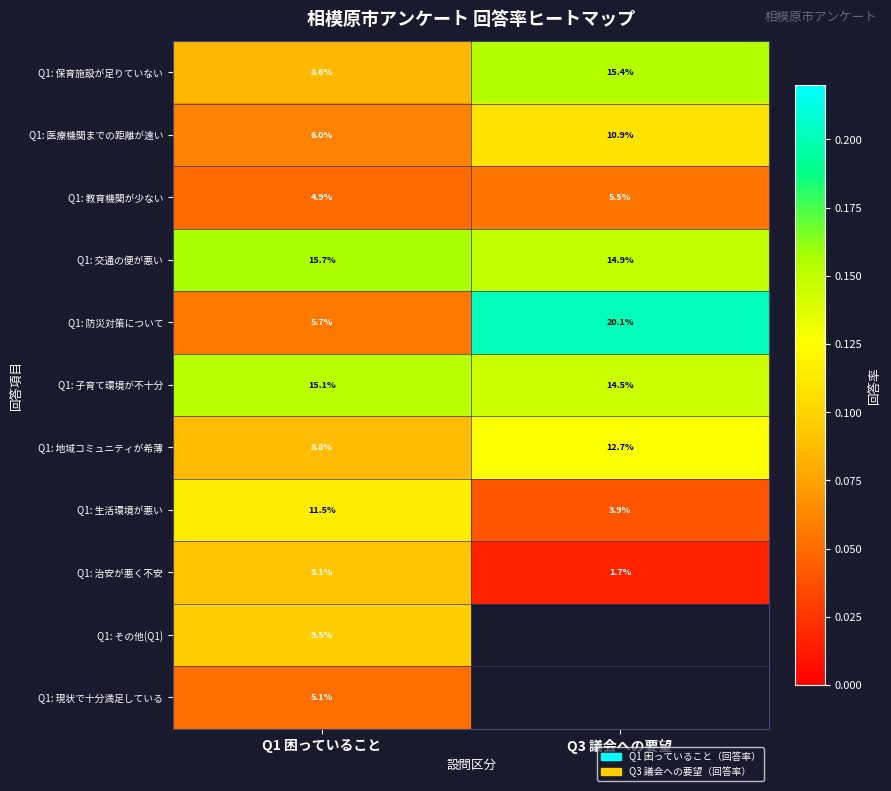

Is the value of Q1: 防災対策について at Q1 困っていること greater than the value of Q1: 子育て環境が不十分 at Q1 困っていること?

No